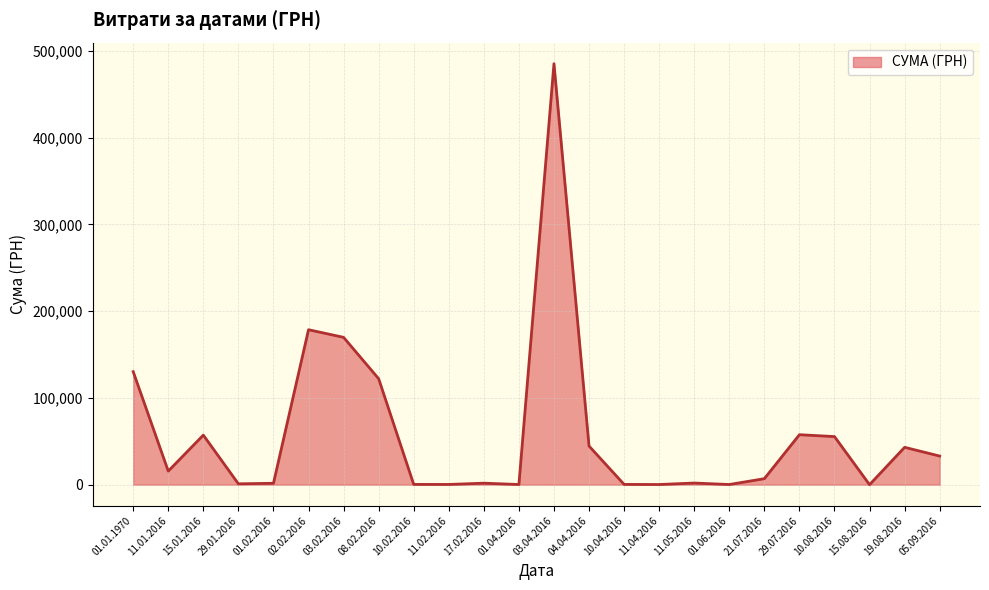

What is the difference between the values at 11.02.2016 and 01.06.2016?

82.5